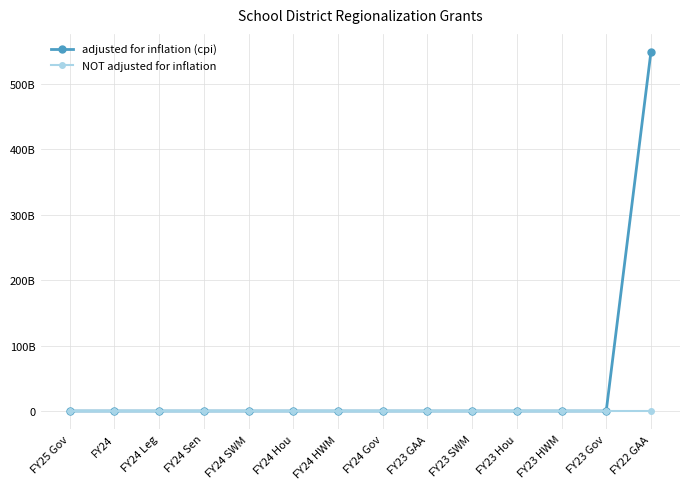

List the labels in order of NOT adjusted for inflation value, largest first.

FY25 Gov, FY24, FY24 Leg, FY24 Sen, FY24 SWM, FY24 Hou, FY24 HWM, FY24 Gov, FY23 GAA, FY23 SWM, FY23 Hou, FY23 HWM, FY23 Gov, FY22 GAA